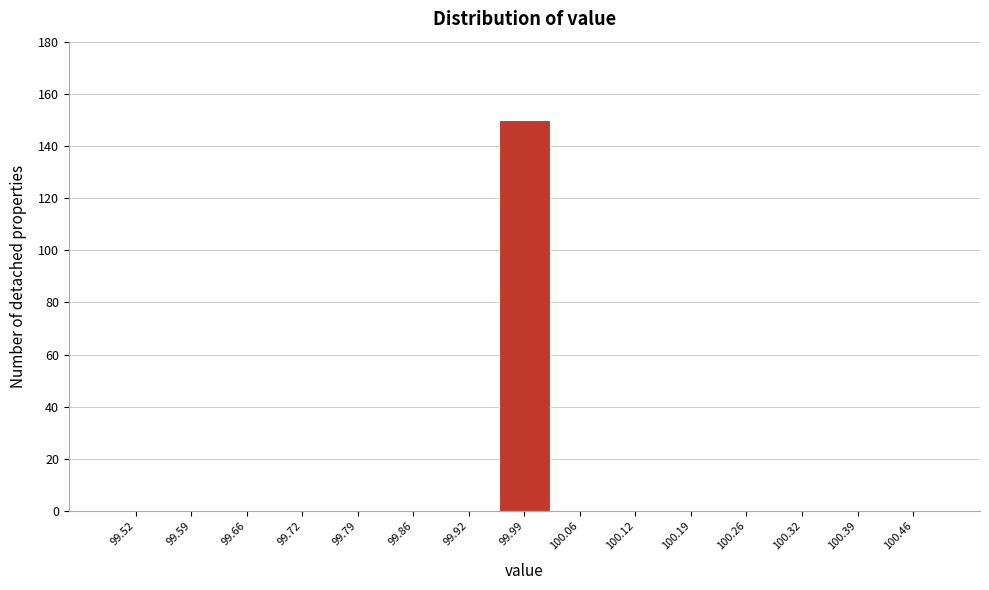

Over which range of the x-axis is the bar tallest?

99.96 to 100.02